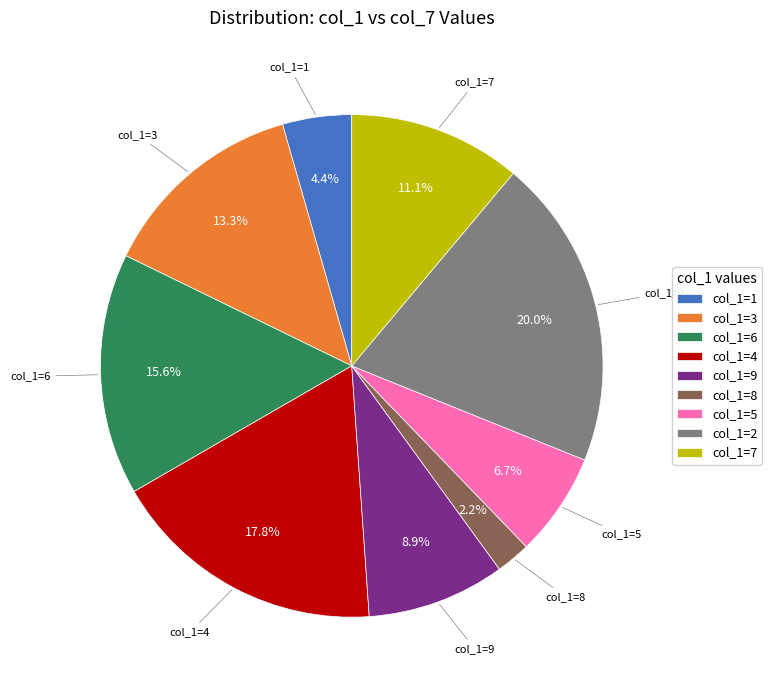

To the nearest percent, what is the difference between the largest and smallest slice percentages?

18%